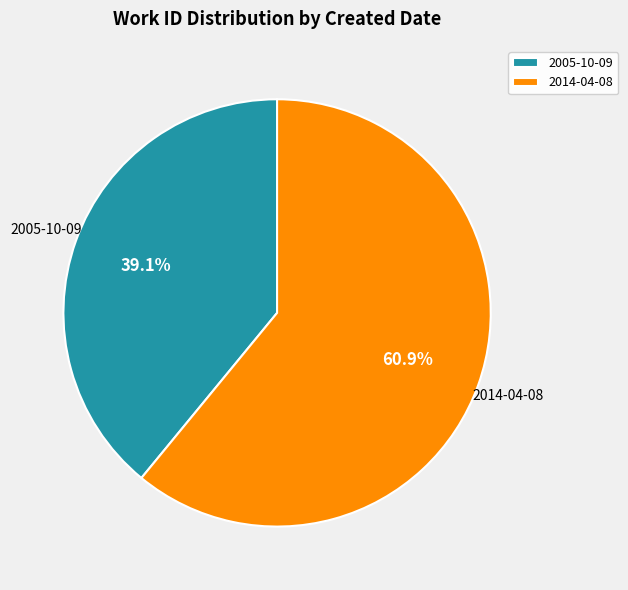

True or false: 2005-10-09 accounts for 39% of the total.

True